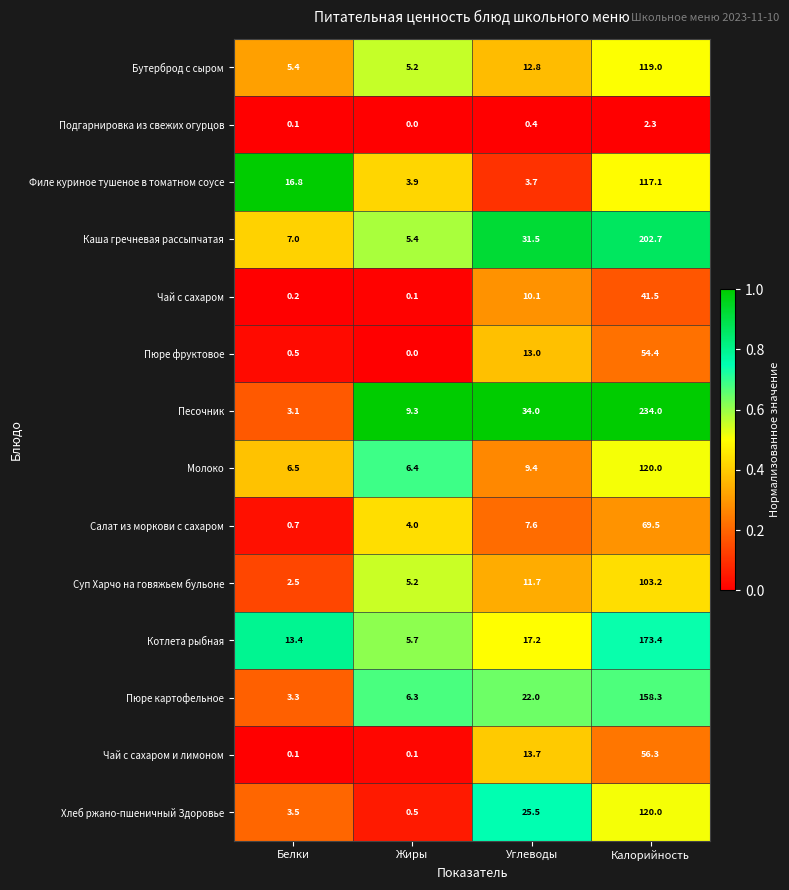

At which label does Суп Харчо на говяжьем бульоне reach its minimum?

Белки